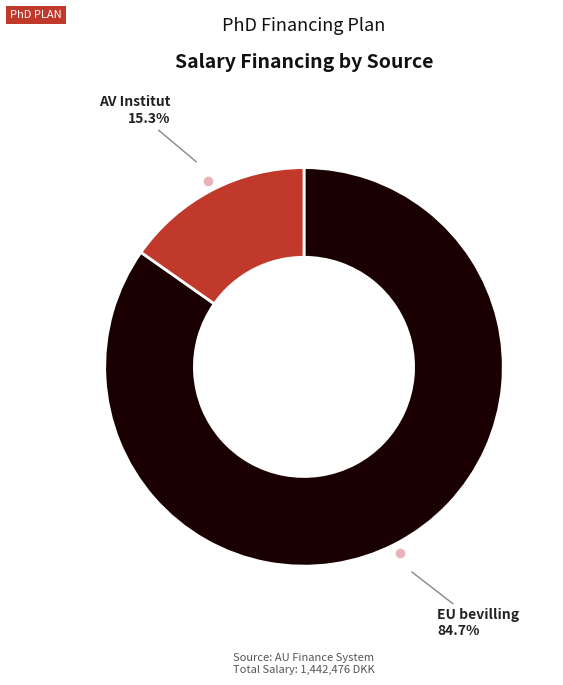

Does any single category account for the majority?

Yes